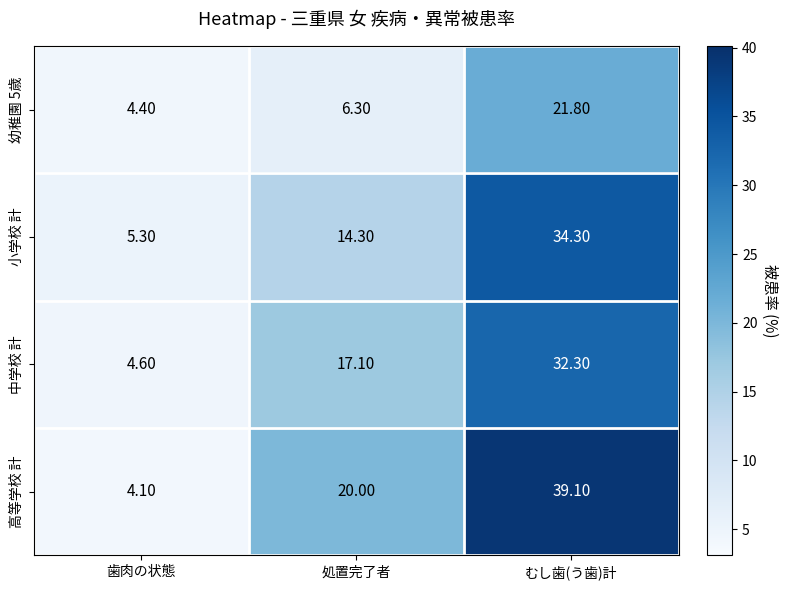

What is the sum of all 高等学校 計 values?

63.2